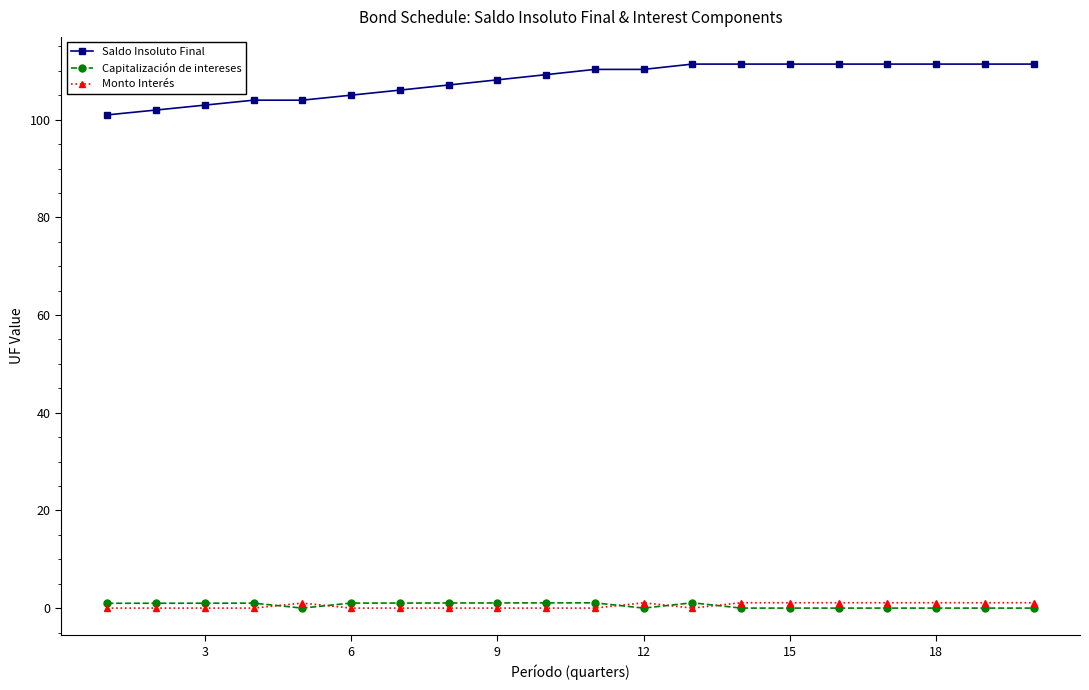

At how many categories does at least one series exceed 42?

20